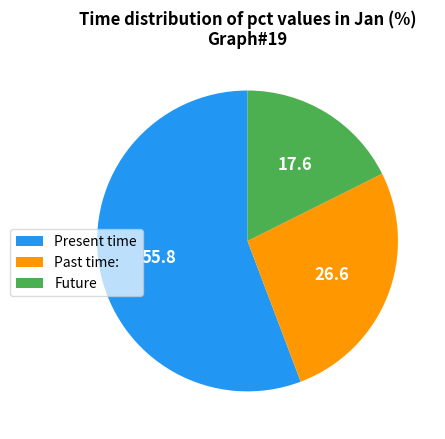

What is the smallest slice in the pie chart?

Future